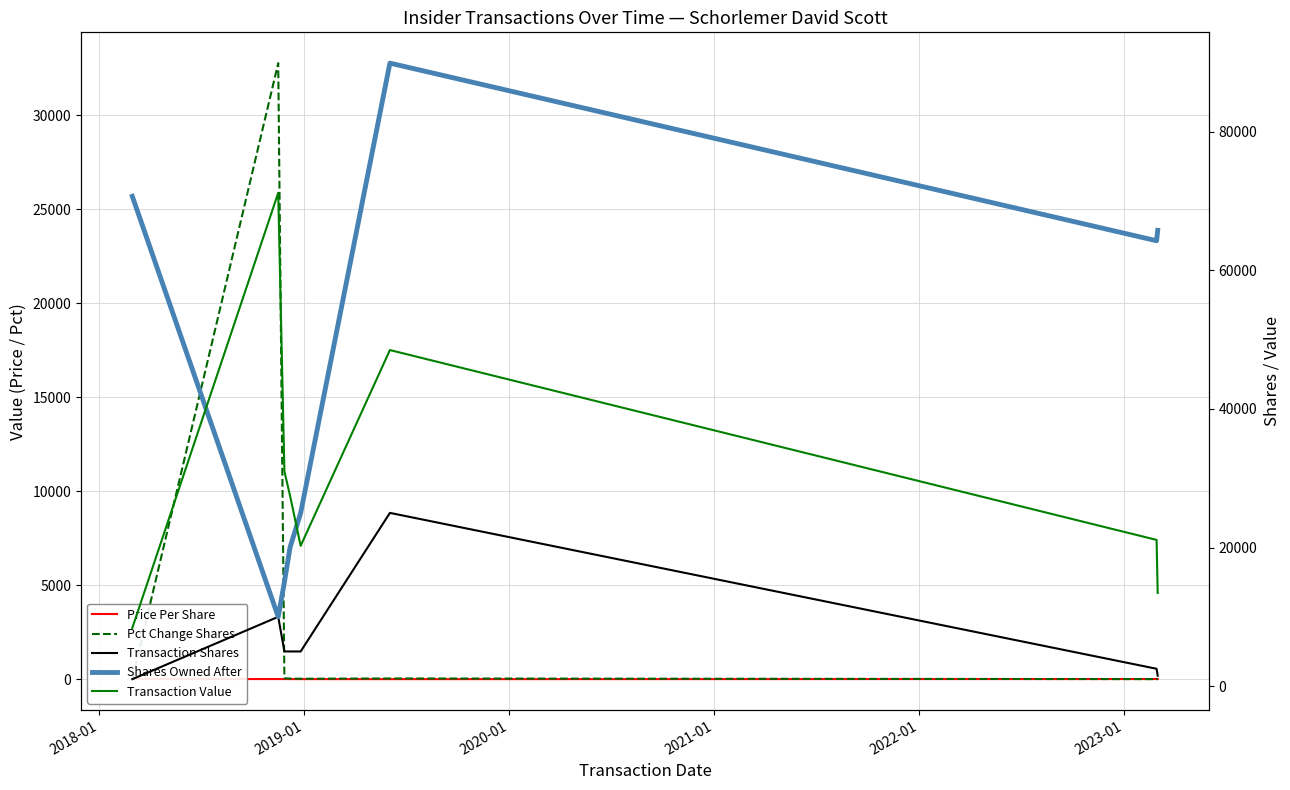

Which series has the largest total across all categories?

sharesOwnedFollowingTransaction